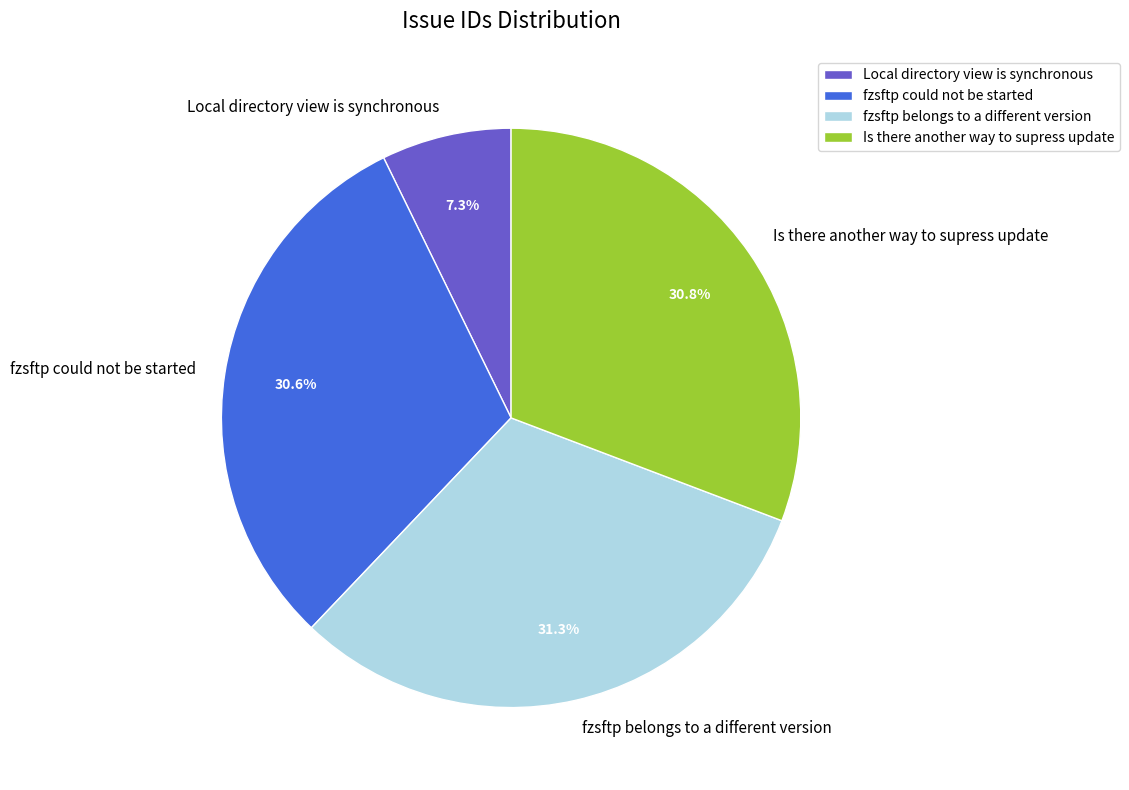

Which has a higher value, fzsftp belongs to a different version or Local directory view is synchronous?

fzsftp belongs to a different version